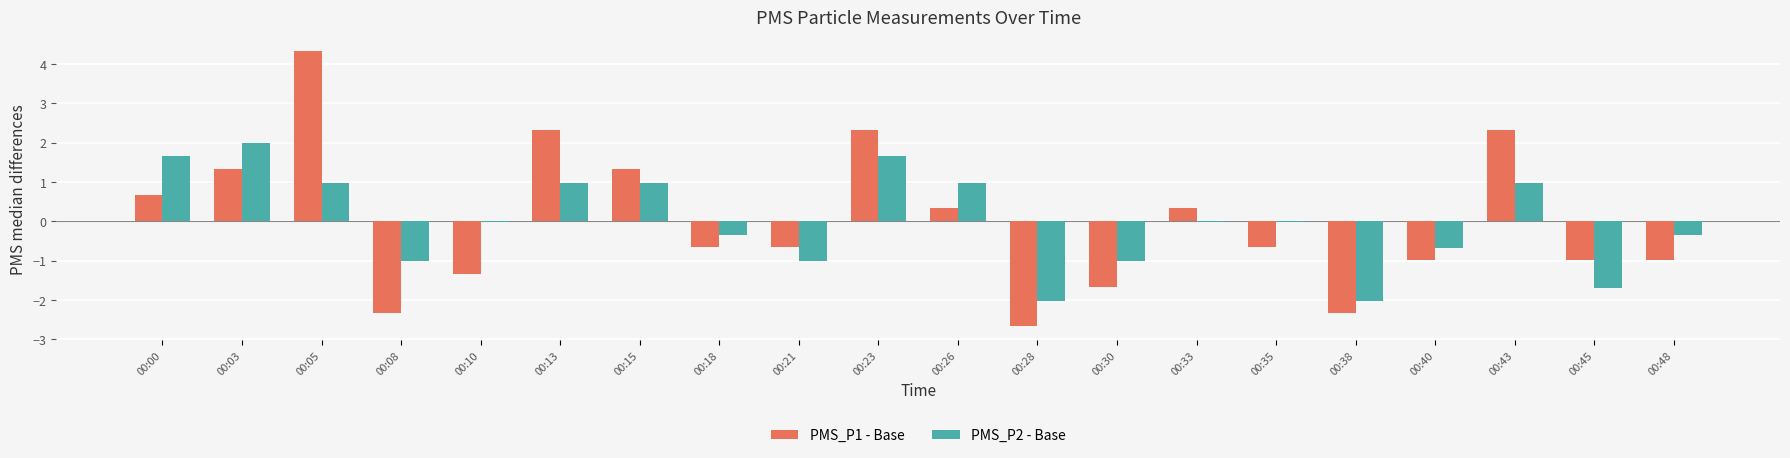

How many groups of bars are there?

20